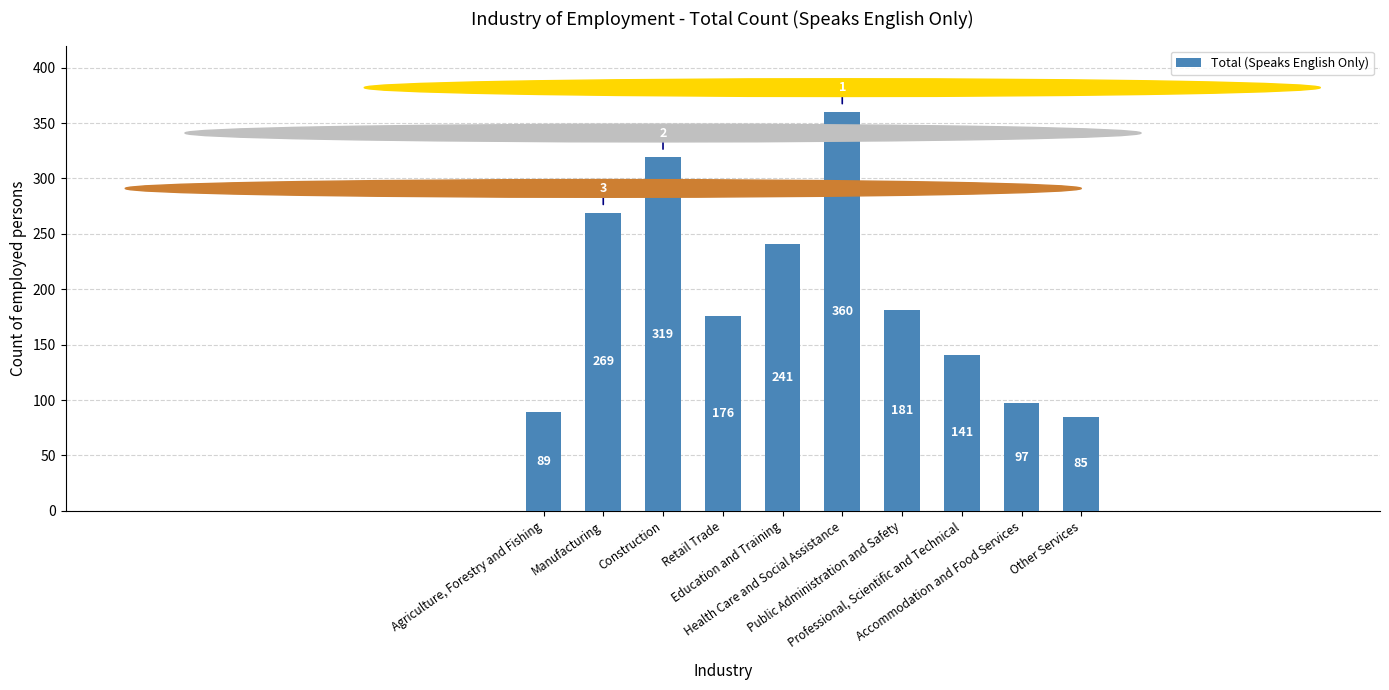

The value at Education and Training is 150. True or false?

False